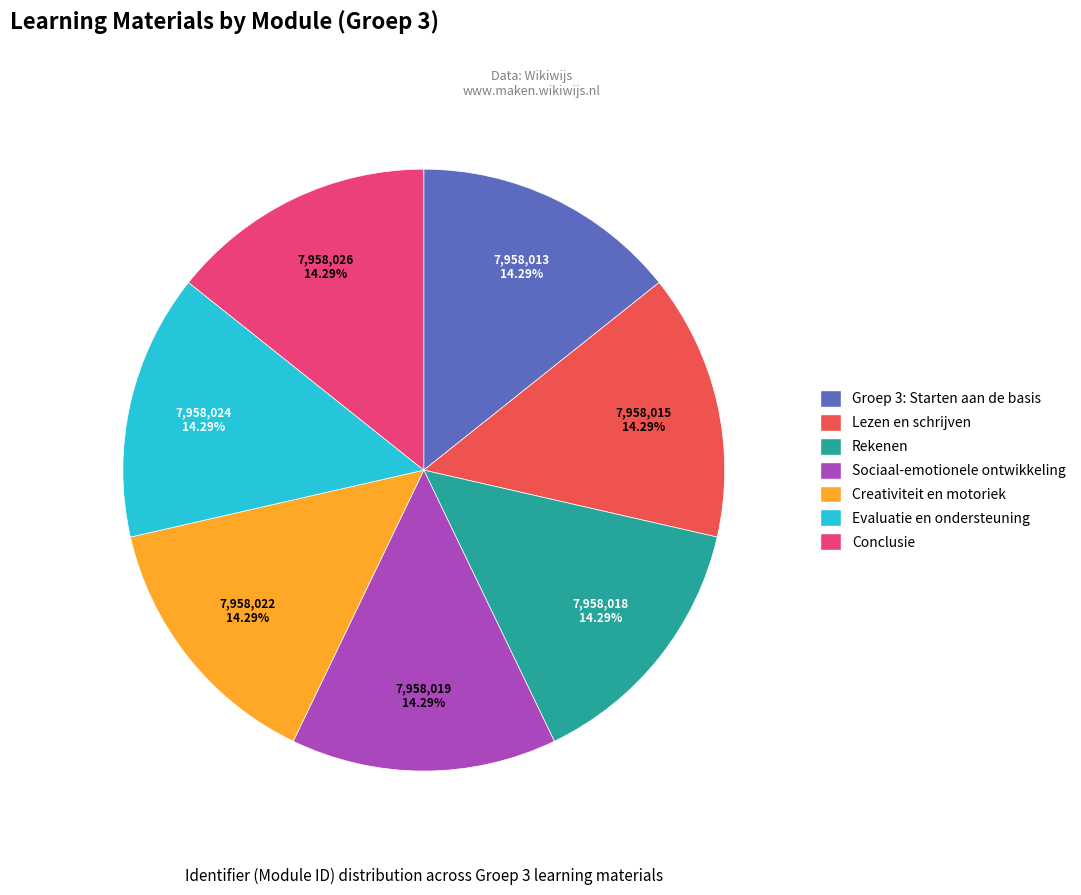

How many segments does this pie chart have?

7